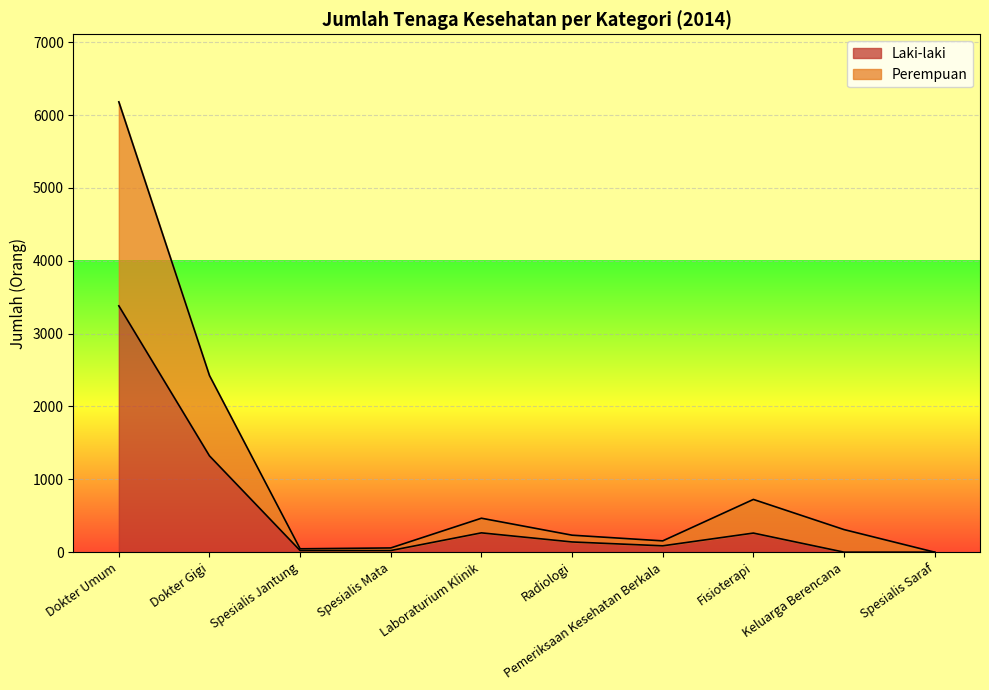

The Laki-laki series shows 1122 at Dokter Umum. True or false?

False